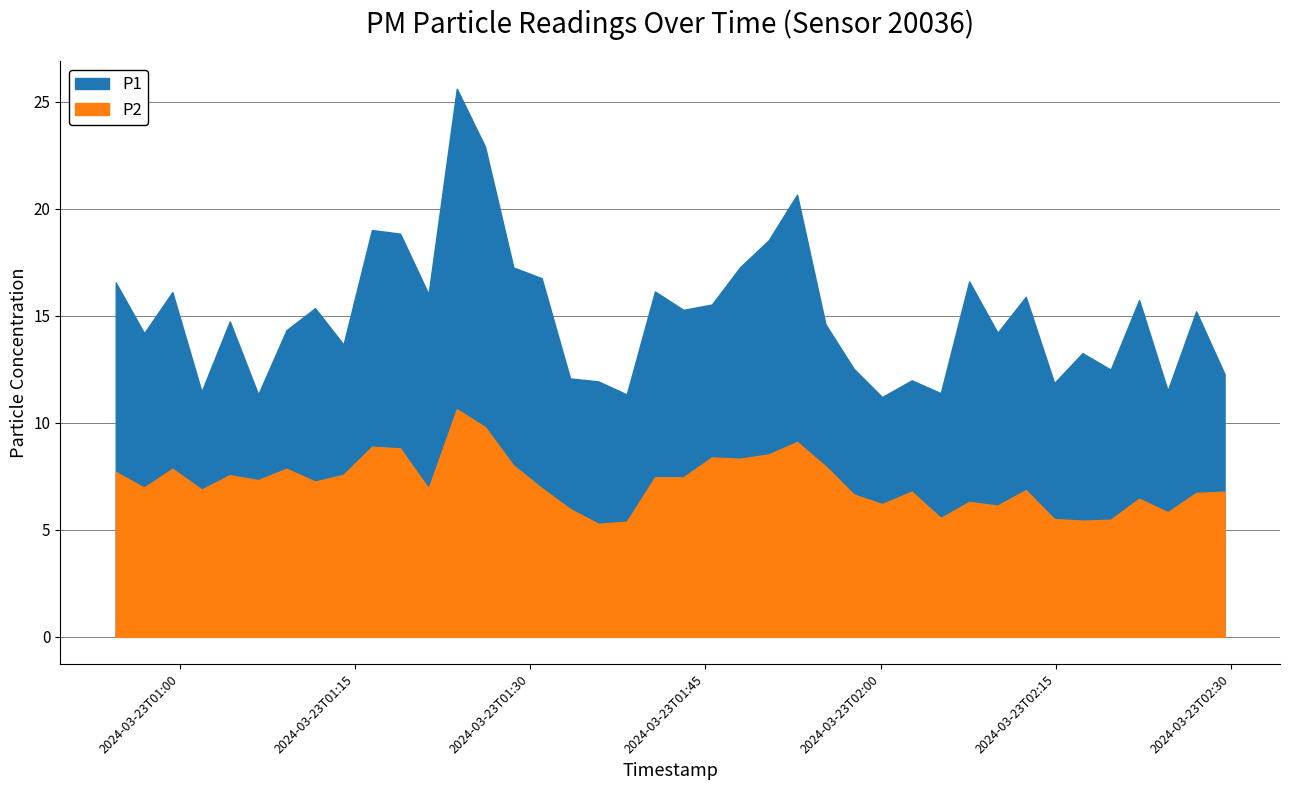

At which category does P1 reach its first local valley?

2024-03-23T00:56:57